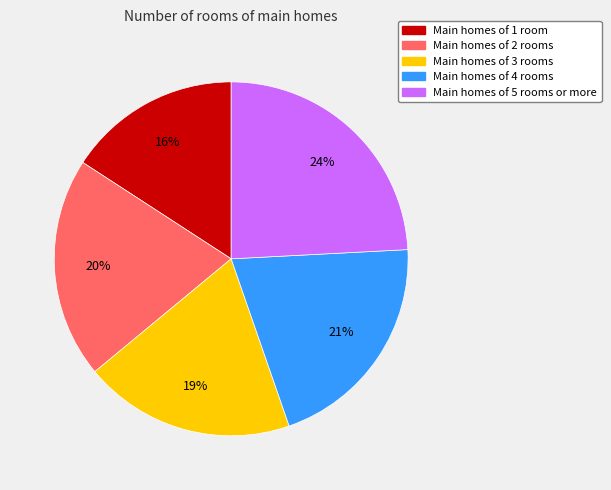

How many segments does this pie chart have?

5